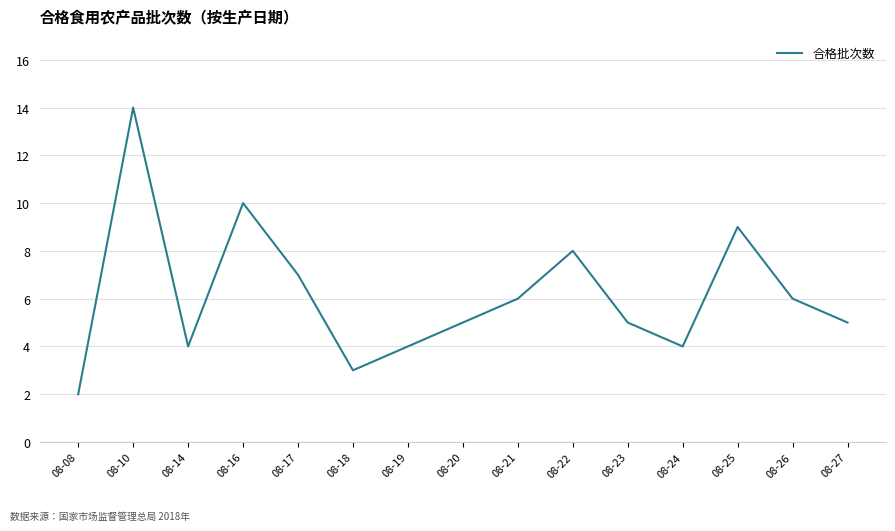

Reading left to right, what are all the values shown in this chart?

08-08=2	08-10=14	08-14=4	08-16=10	08-17=7	08-18=3	08-19=4	08-20=5	08-21=6	08-22=8	08-23=5	08-24=4	08-25=9	08-26=6	08-27=5